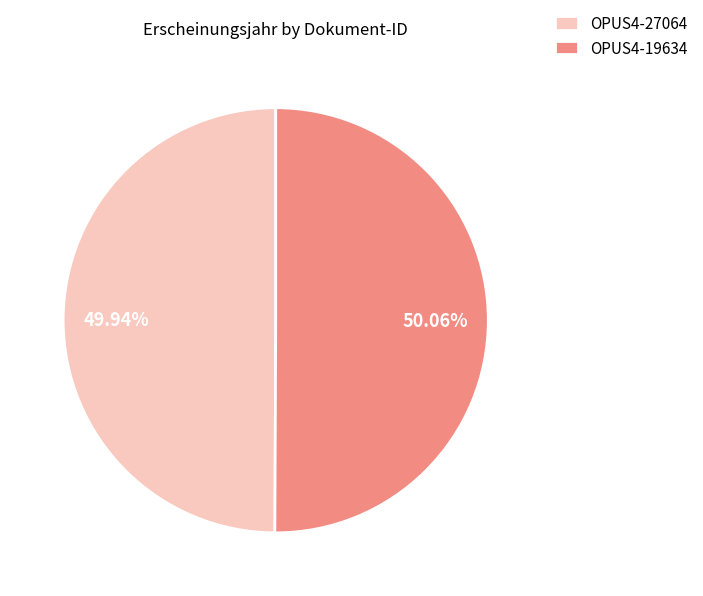

Is there any slice that represents more than half of the pie?

Yes